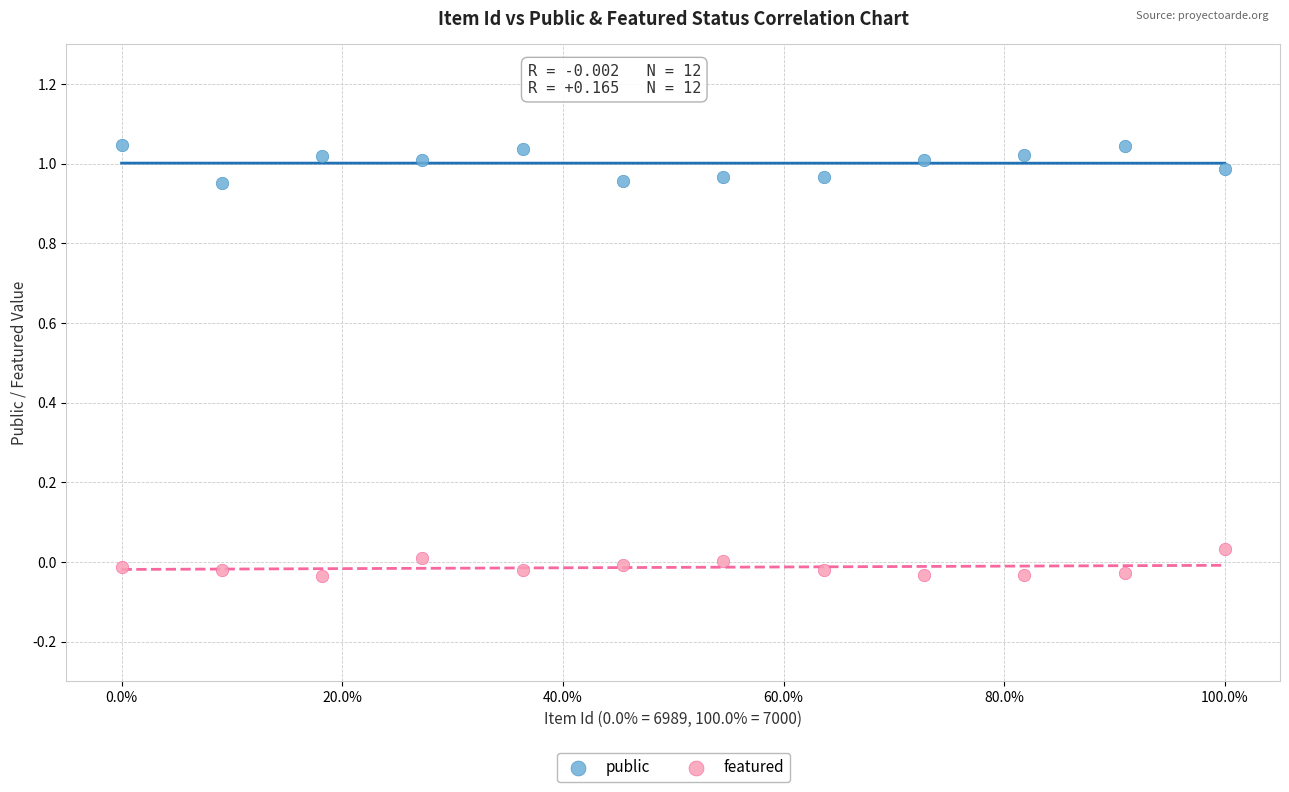

Which series contains the highest Y value?

public